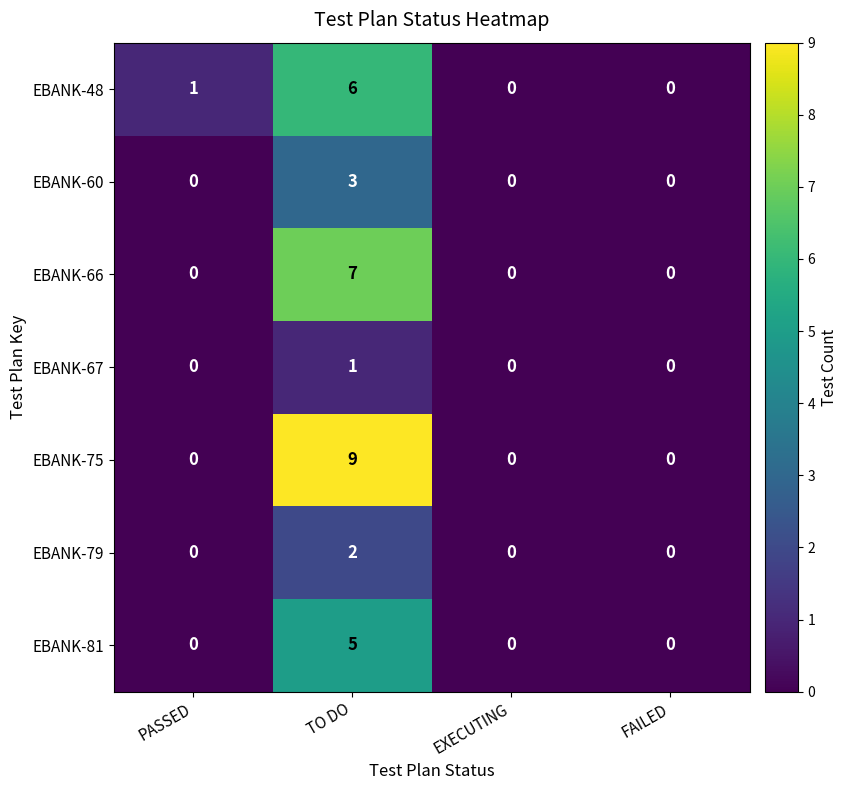

At which category is the sum across all series the highest?

TO DO